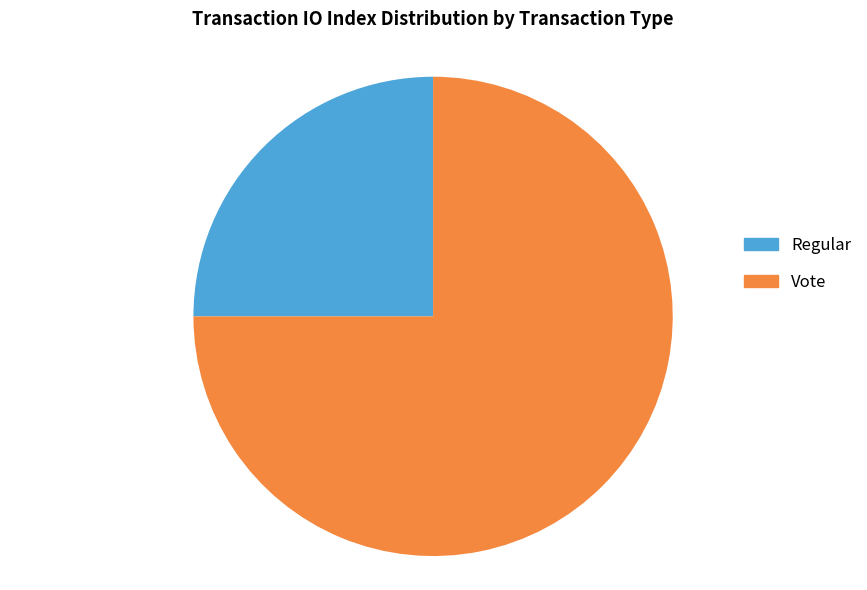

Combined, do Regular and Vote account for over 50%?

Yes